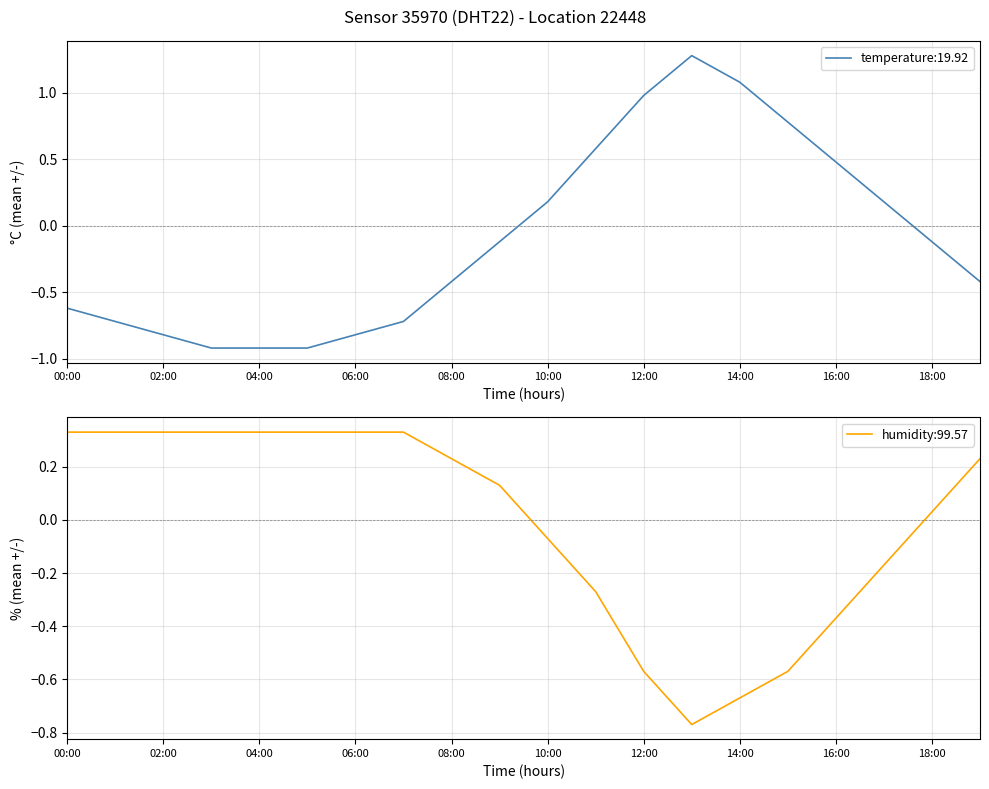

What are all the series names shown in the legend?

temperature, humidity